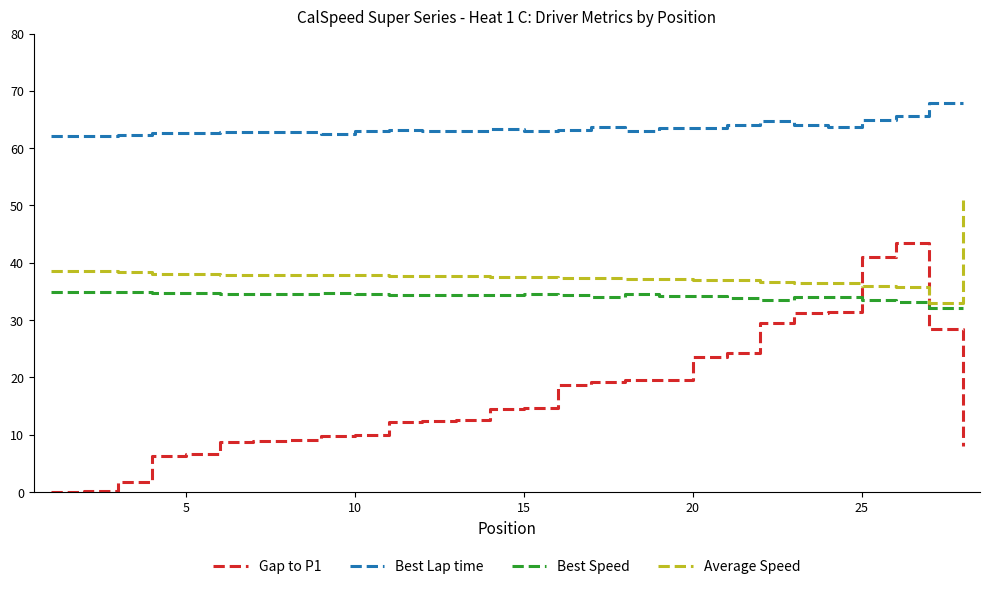

What is the average value of the Best Lap time series?

63.6